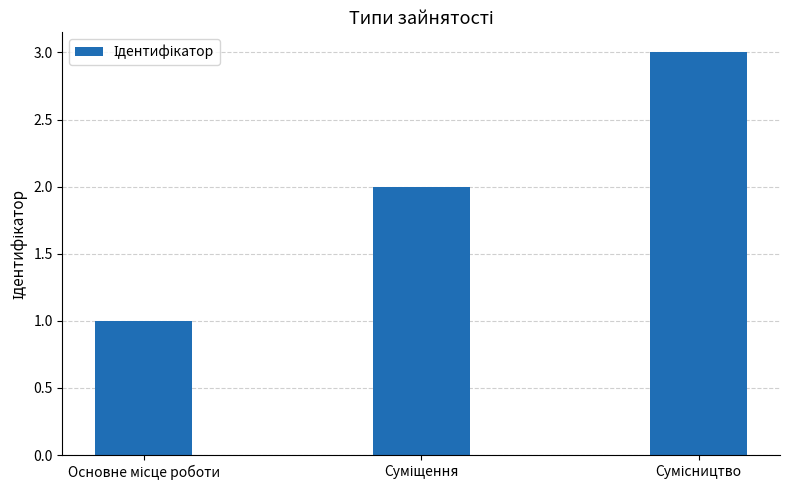

What is the sum of all values?

6